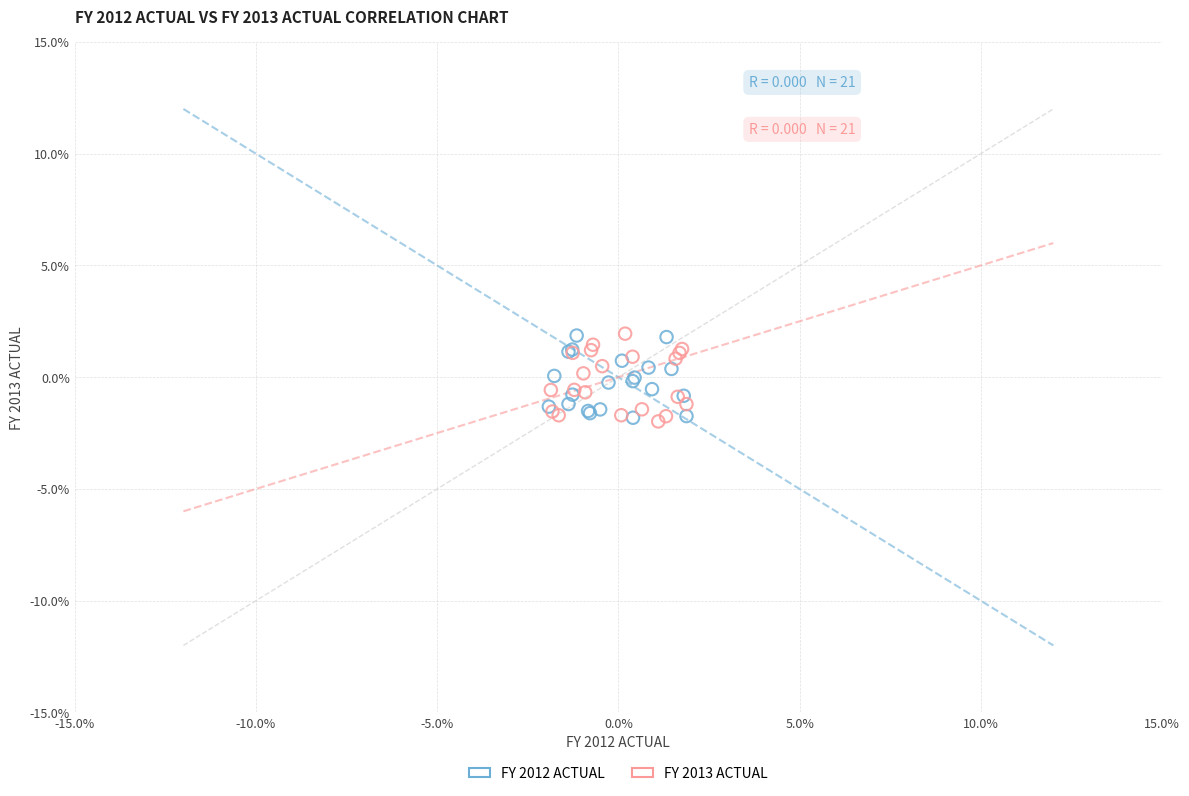

What are all the series names shown in the legend?

FY 2012 ACTUAL, FY 2013 ACTUAL